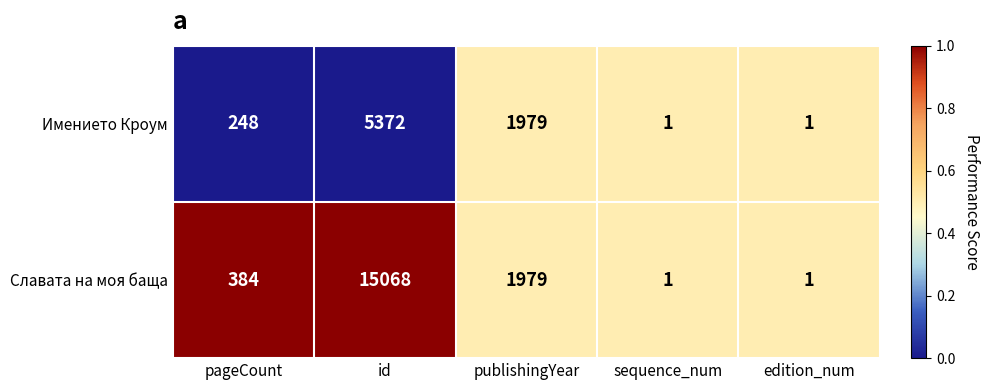

What is the difference between the maximum and second lowest values in the Имението Кроум series?

5371